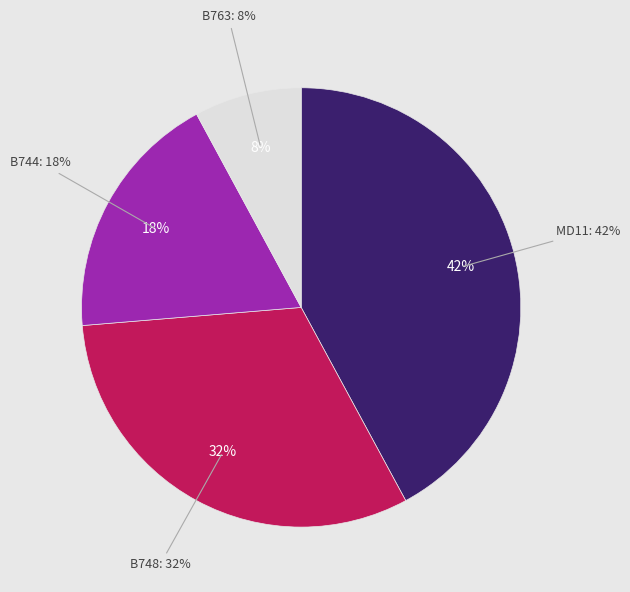

Which slice is the smallest?

B763